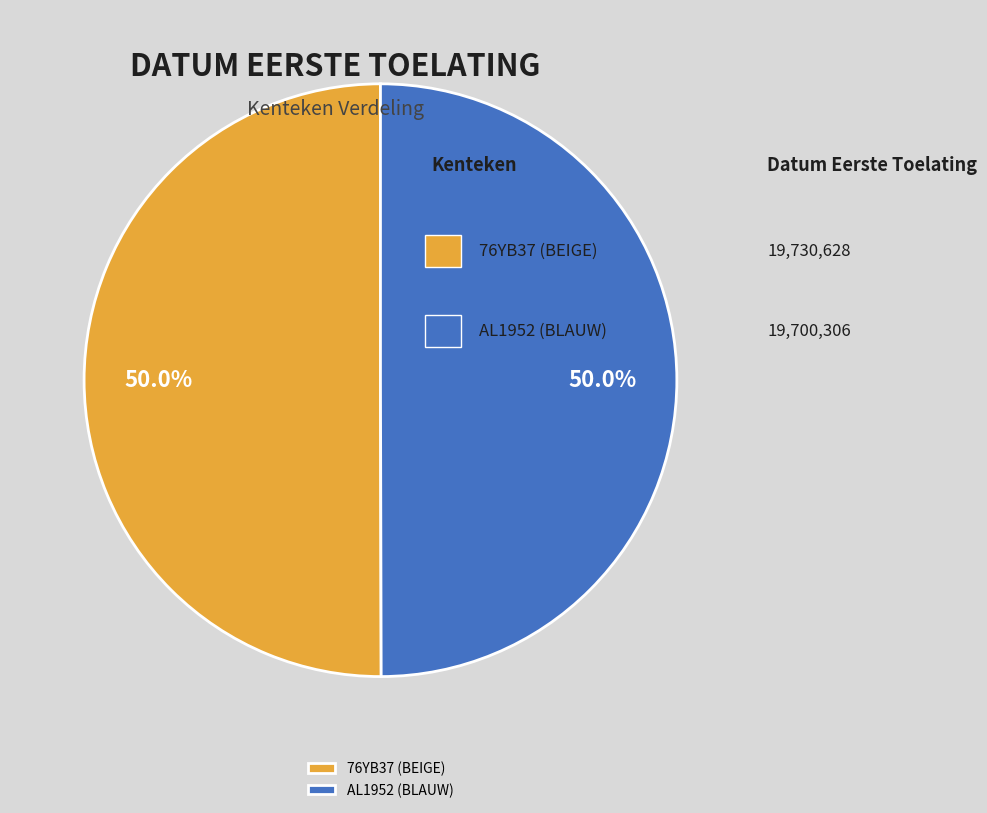

How many slices are in this pie chart?

2